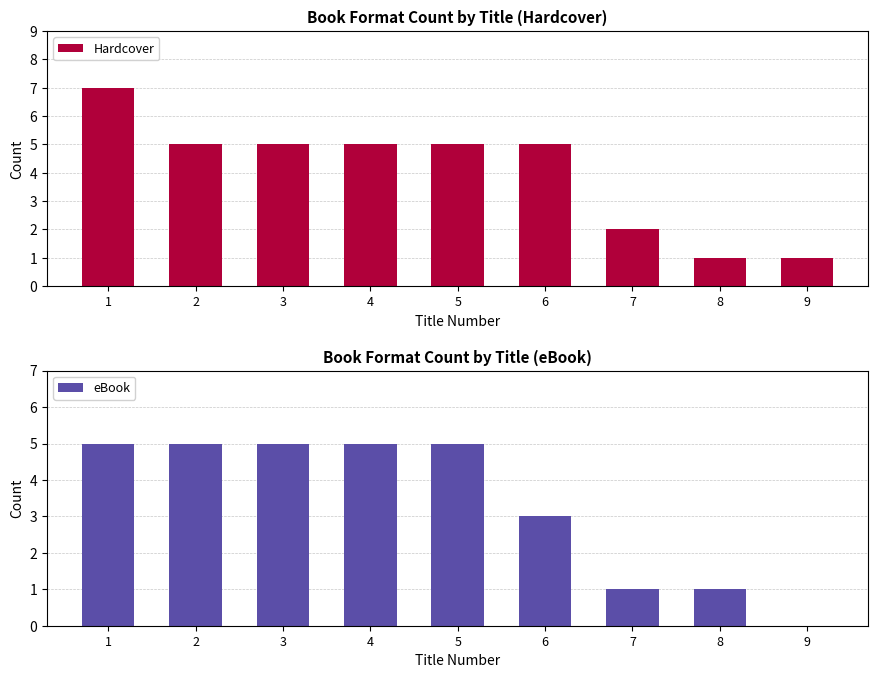

Which category has the lowest value in the Hardcover series?

8